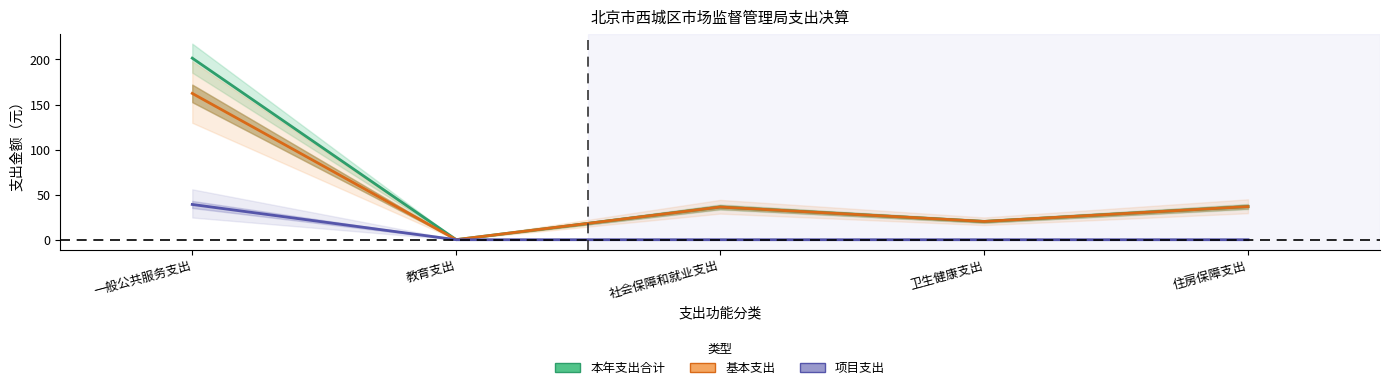

The 基本支出 series shows 0.0 at 教育支出. True or false?

False